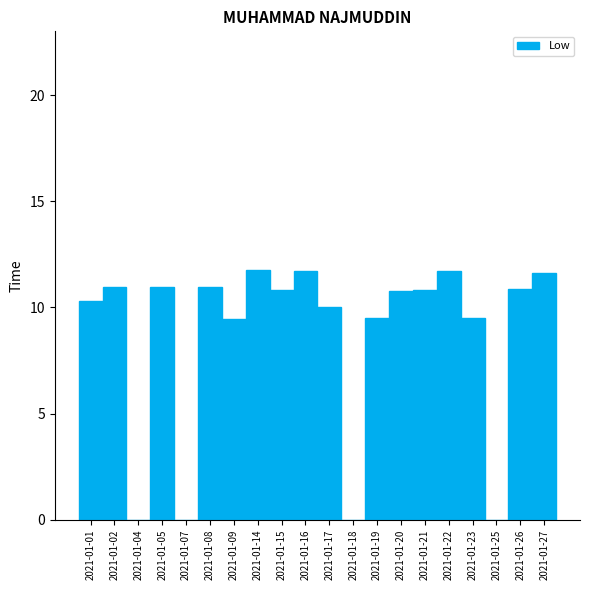

Count the number of categories in the chart.

20